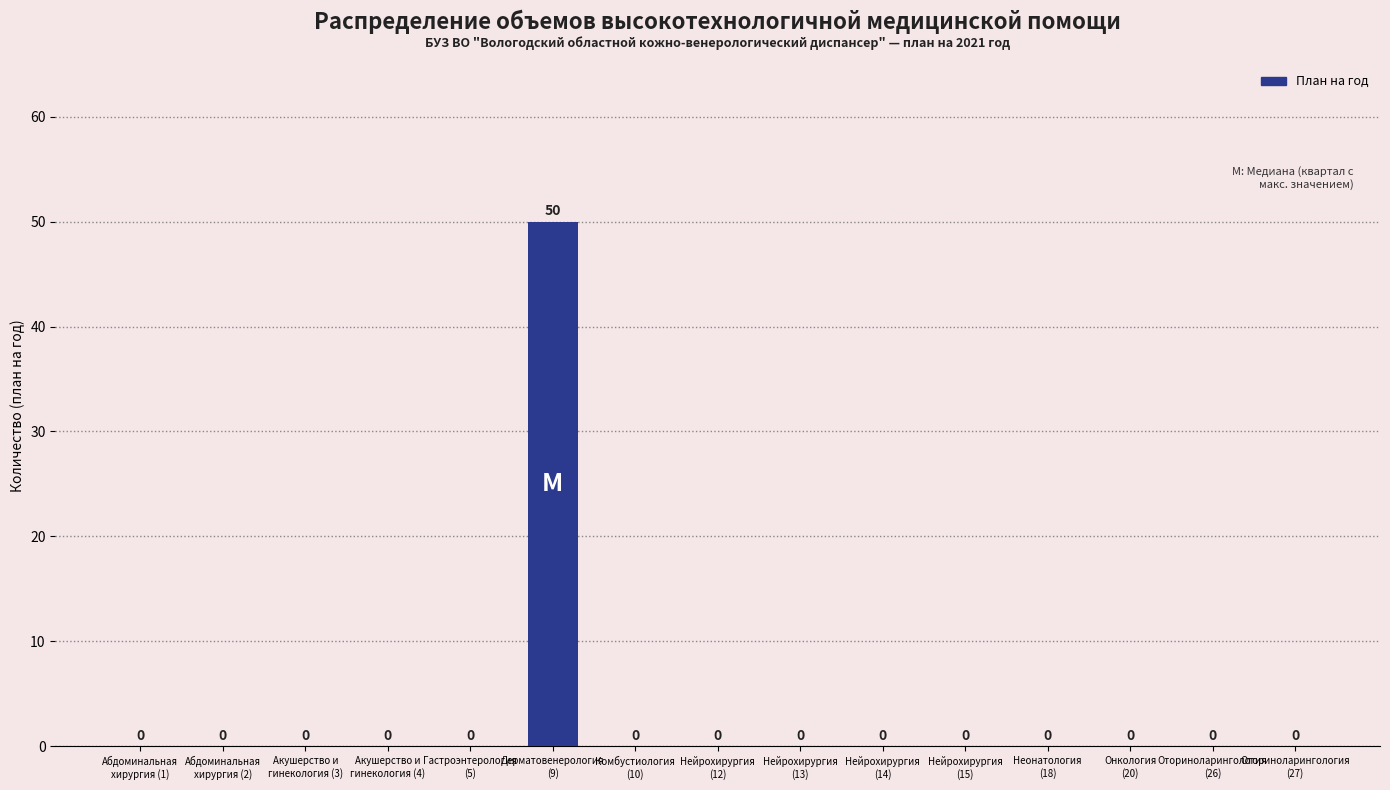

Are the bars grouped side by side (vs. stacked)?

No